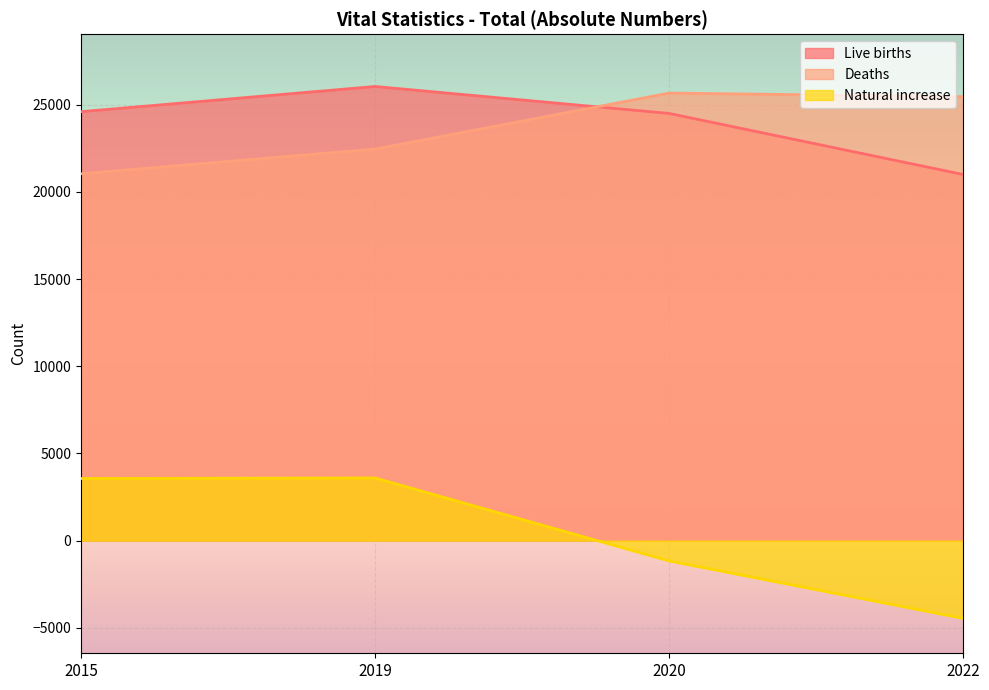

True or false: Natural increase and Deaths cross at least once.

False